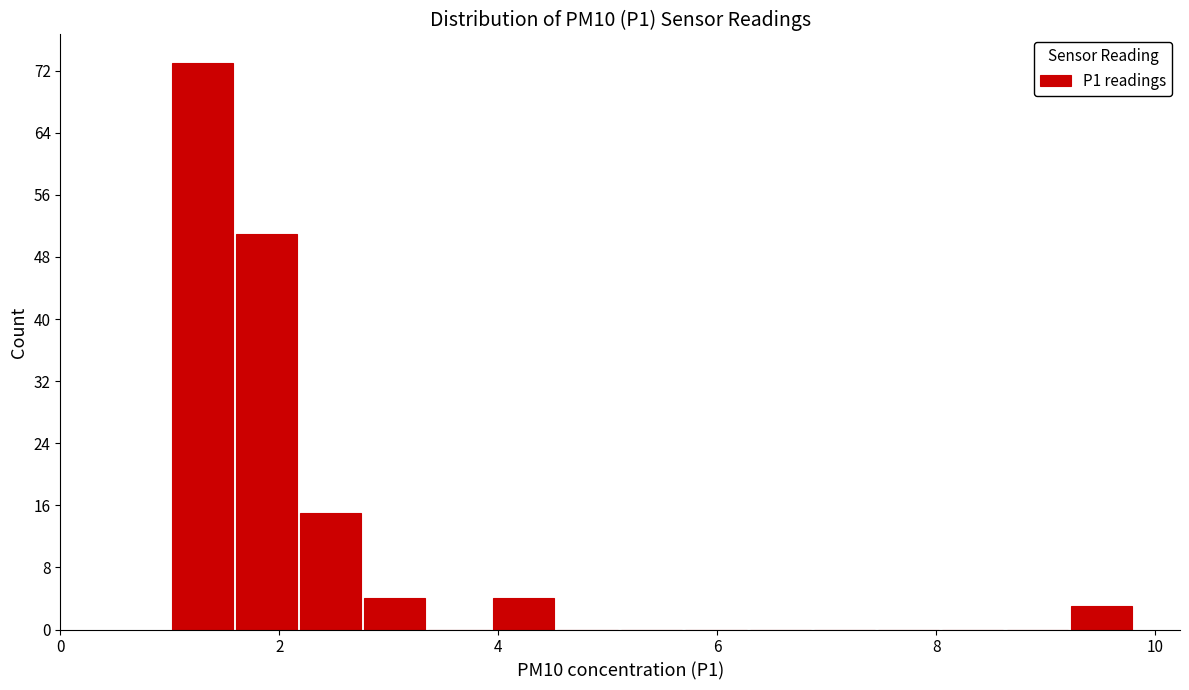

Around what value on the x-axis is the tallest bar? Give the approximate position of its centre, as read against the axis.

1.2